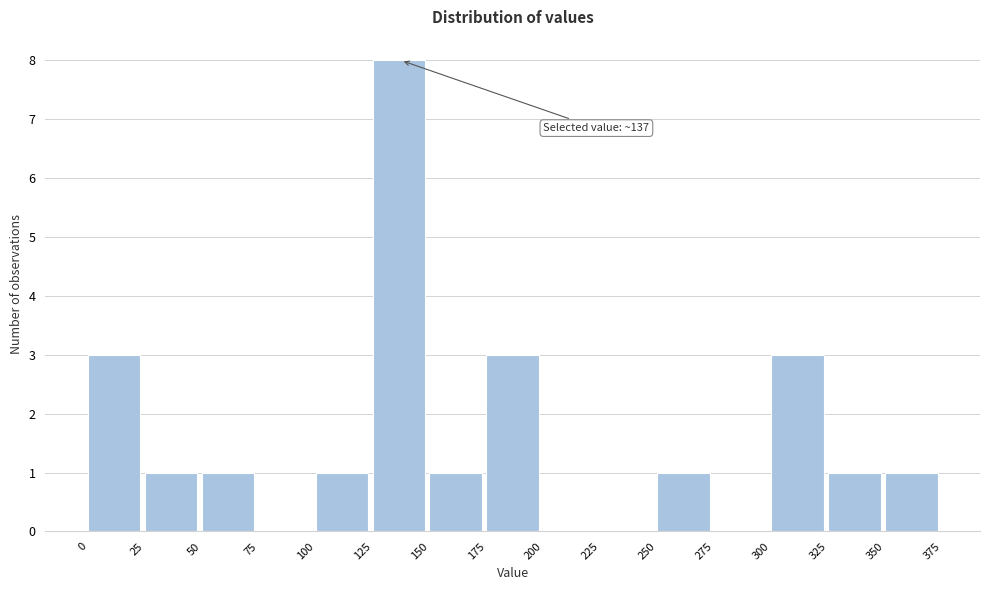

Over which range of the x-axis is the bar tallest?

125 to 150